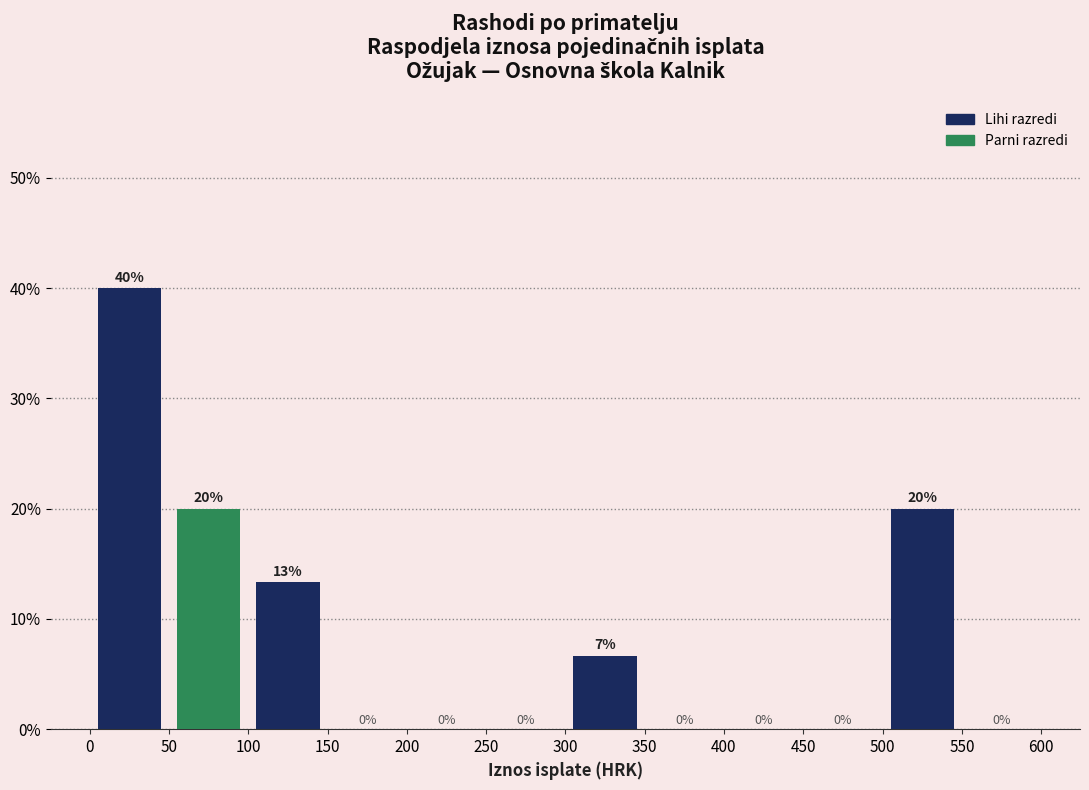

Which range on the x-axis has the tallest bar?

0 to 50